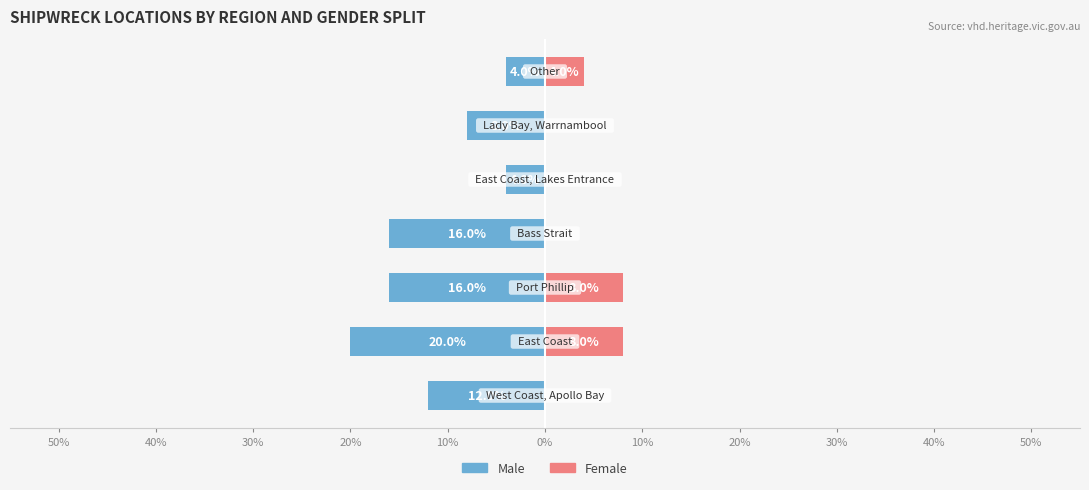

True or false: Female has a value of -5 at 10%.

False